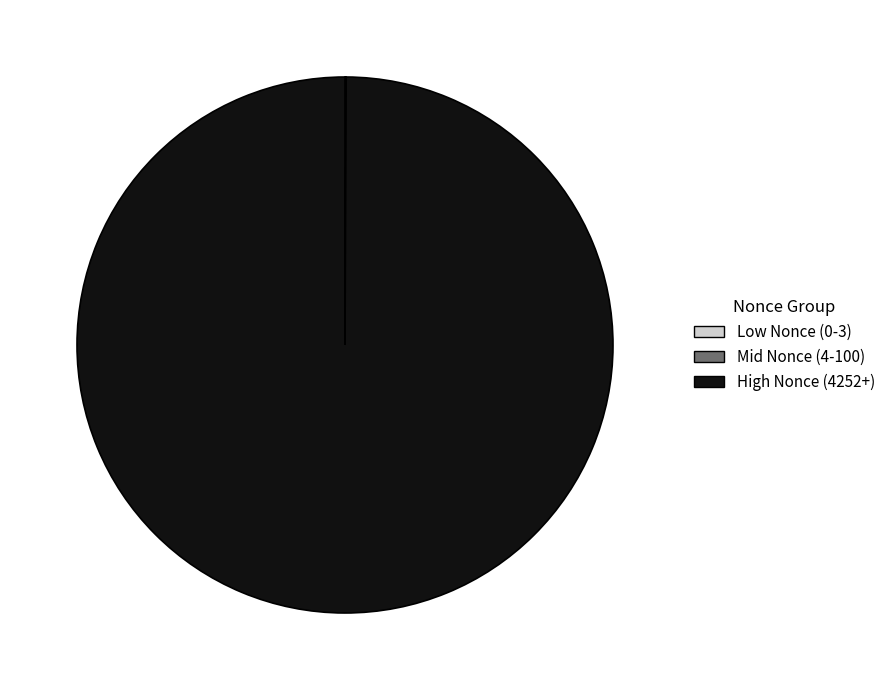

Which slice is the largest?

High Nonce (4252+)